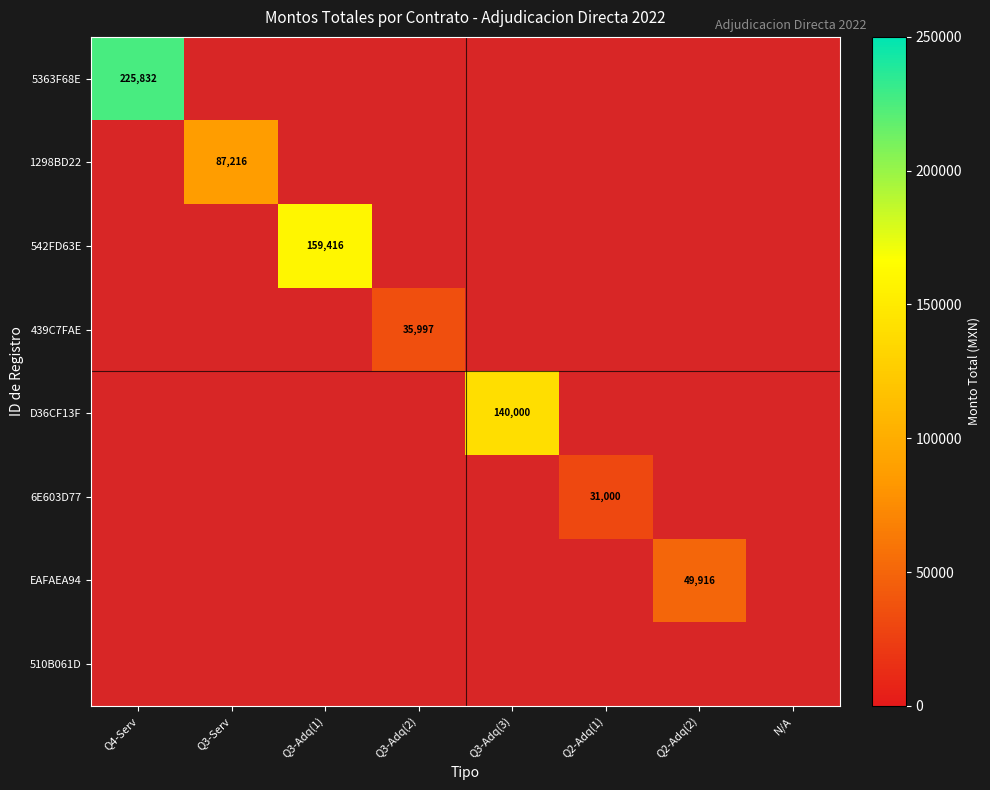

Between Q3-Serv and Q3-Adq(1), which is larger?

Q3-Adq(1)